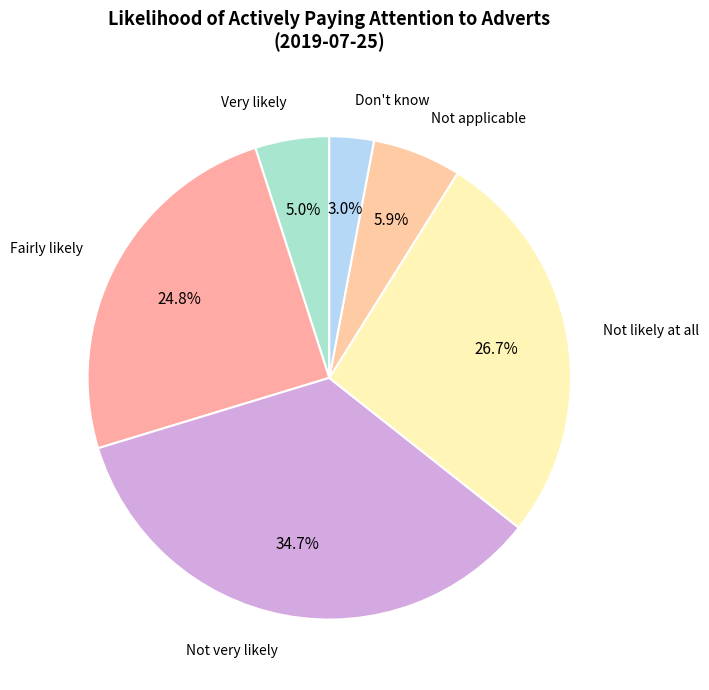

Combined, do Not applicable and Very likely account for over 50%?

No